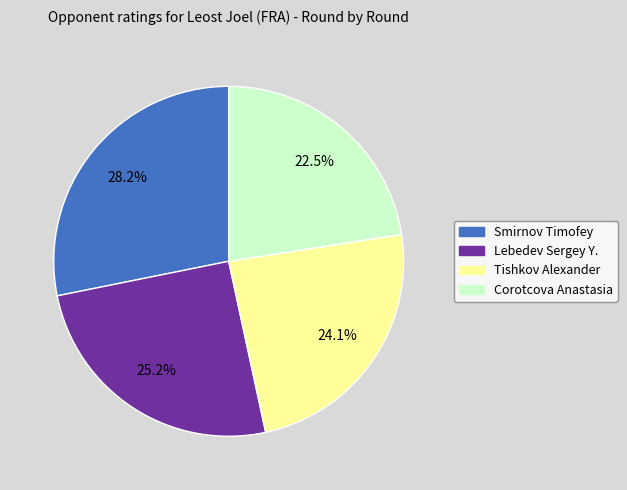

Is there a majority slice in this chart?

No